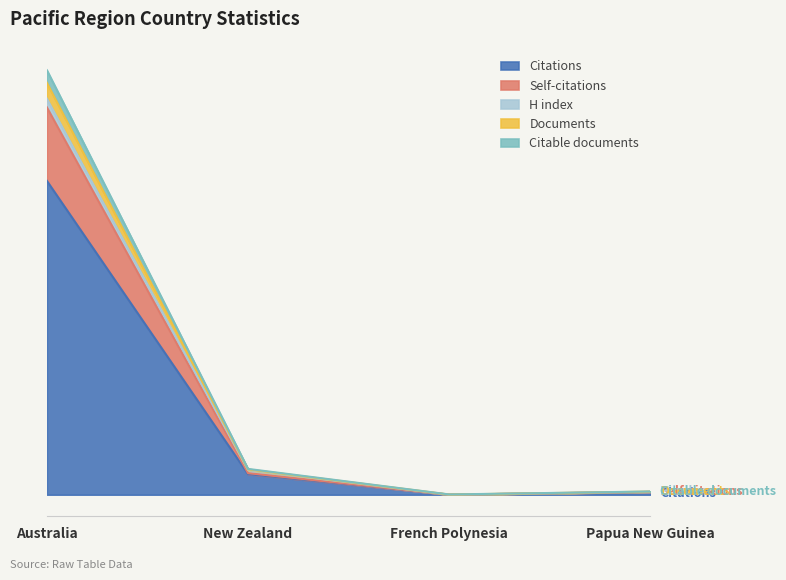

What is the maximum value shown in the chart?

3887